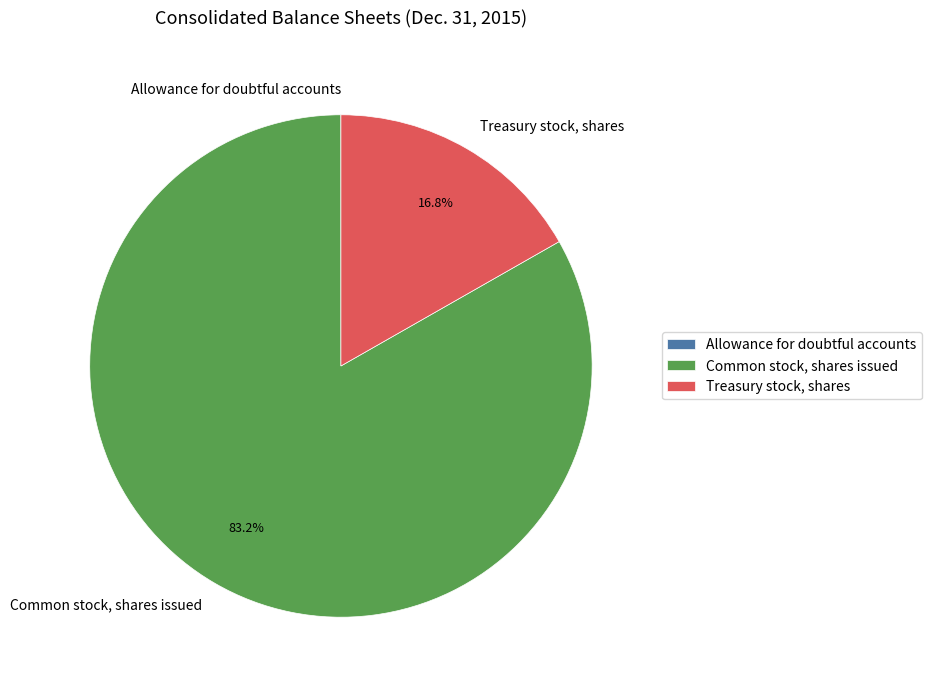

Does Common stock, shares issued represent more than half of the total?

Yes